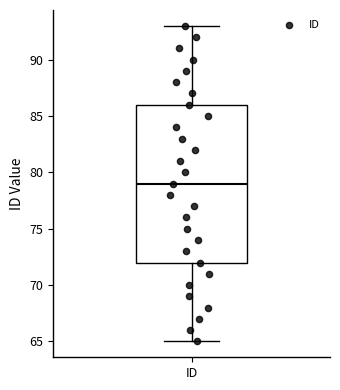

Read this box plot against the y-axis: the position of the median line, the range covered by the box, and the ends of both whiskers. The values are not printed on the chart, so give them approximately, as read against the axis.

median 79, box 72 to 86, whiskers 65 to 93